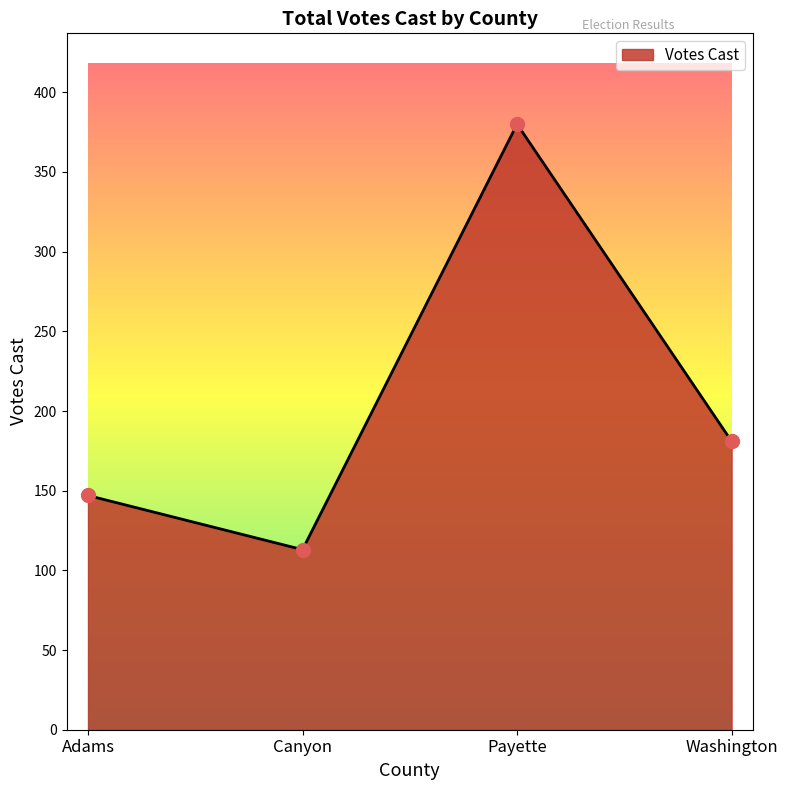

What is the ratio of the value at Washington to the value at Adams?

1.2